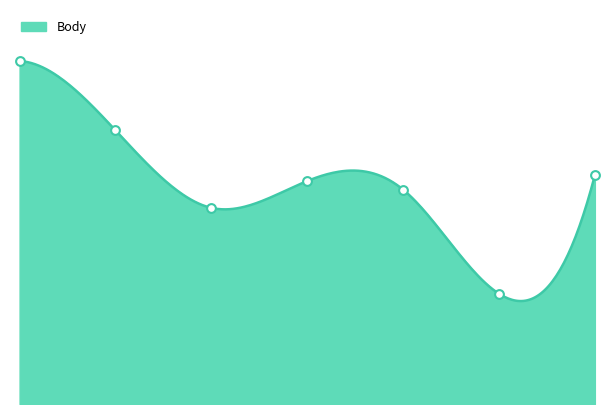

Between 2014-09-02 and 2014-07-05, which is larger?

2014-07-05